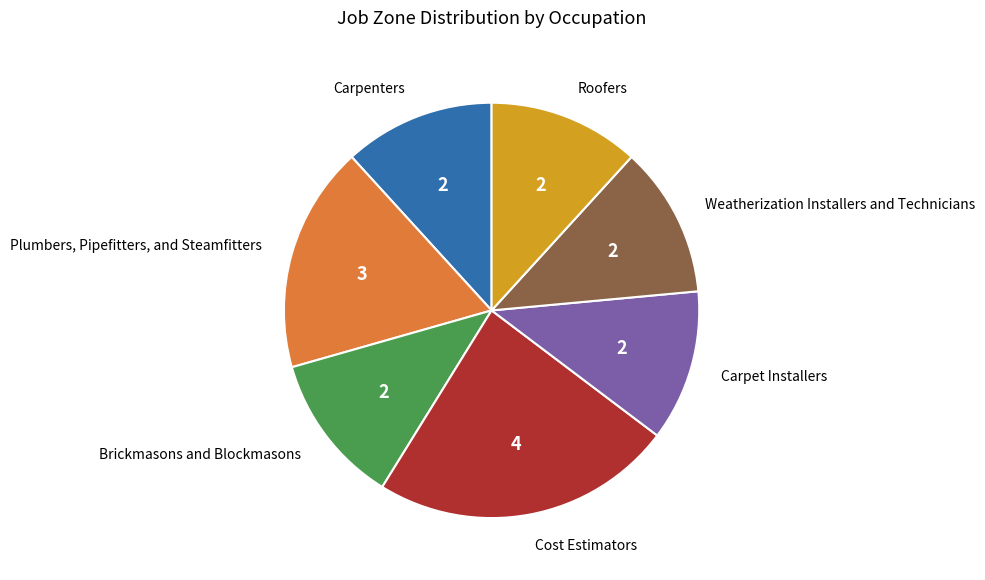

Is there any slice that represents more than half of the pie?

No